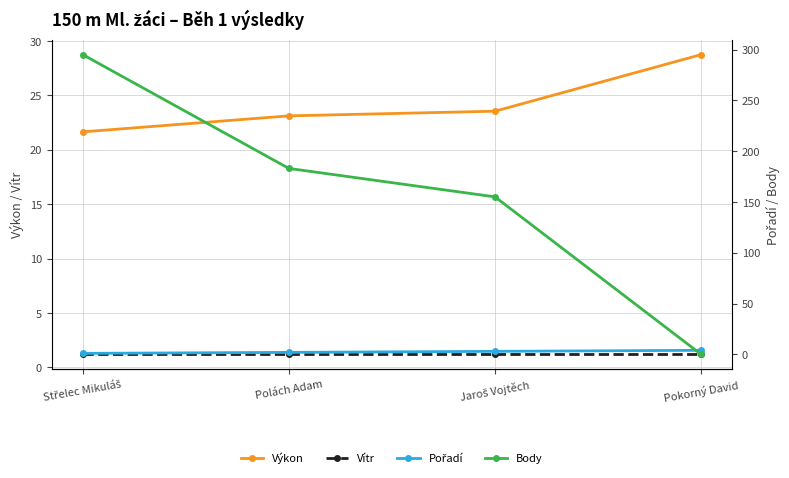

At which category does the chart reach its minimum across all series?

Pokorný David